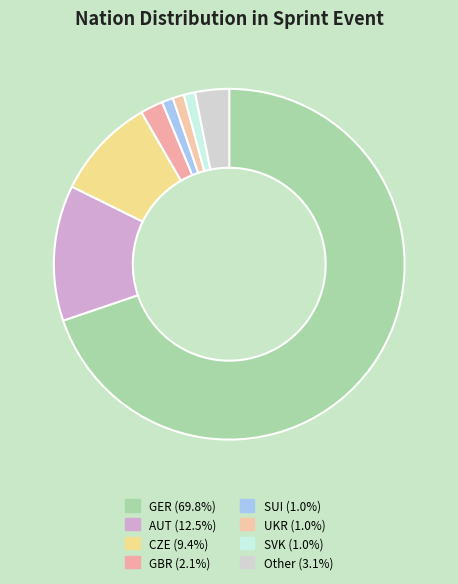

To the nearest percent, what portion does UKR represent?

1%